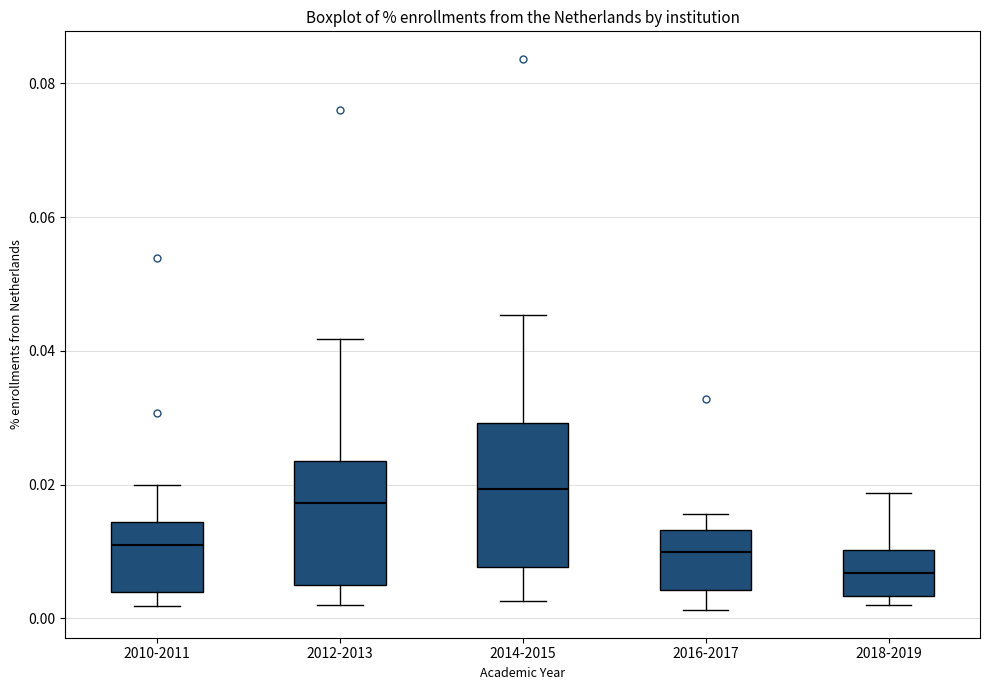

Comparing the boxes themselves (not the whiskers), which one is the tallest?

2014-2015